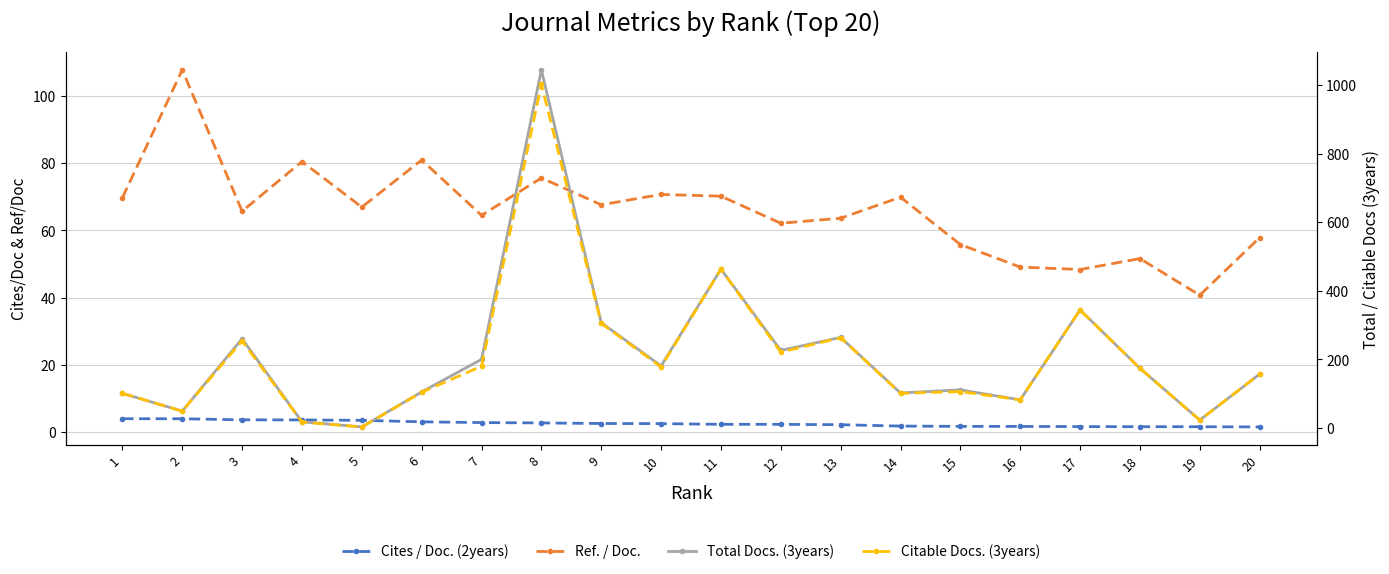

What value does the Total Docs. (3years) series have at 9?

307.0